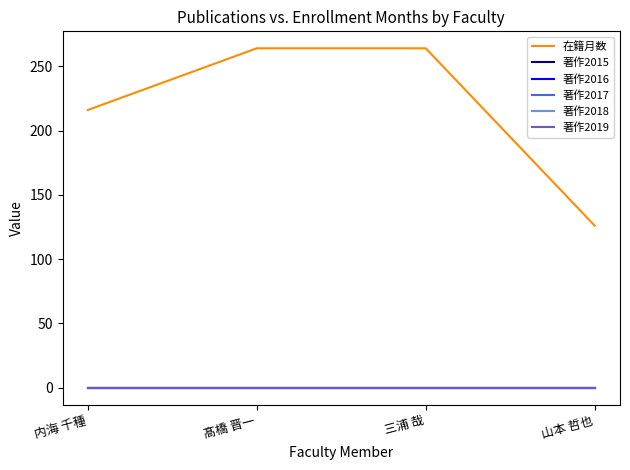

Which series has the largest range (max minus min)?

在籍月数